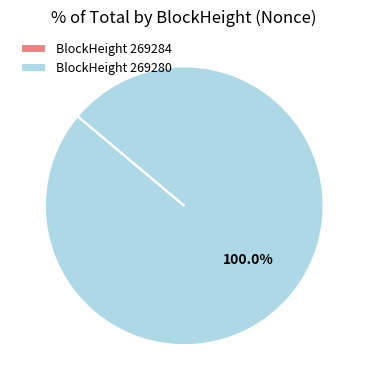

Is there a majority slice in this chart?

Yes